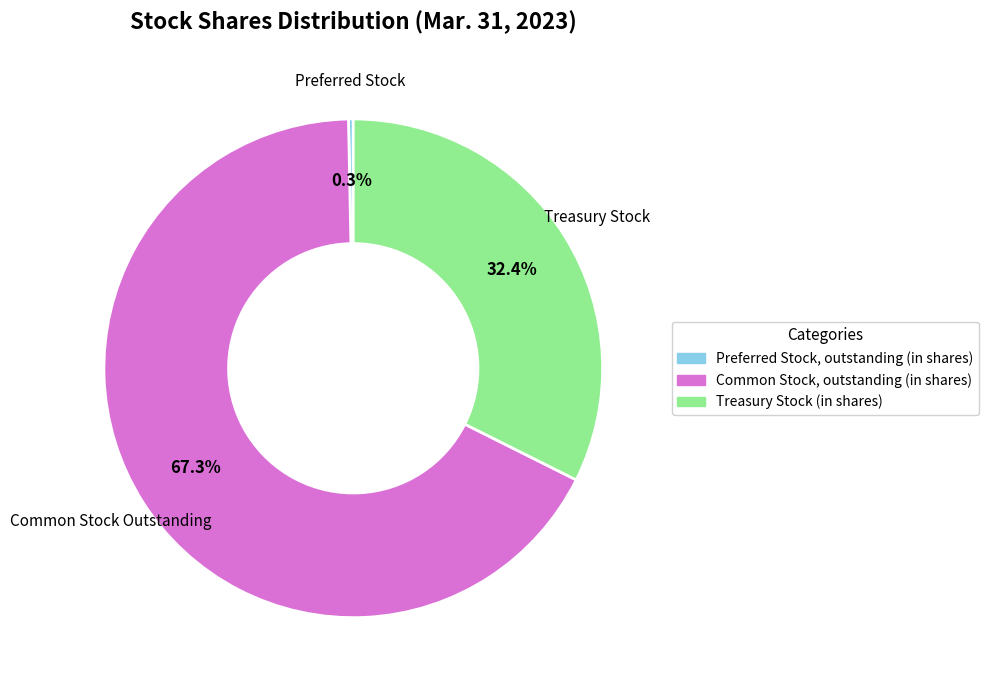

What percentage is the Treasury Stock (in shares) slice, to the nearest percent?

32%